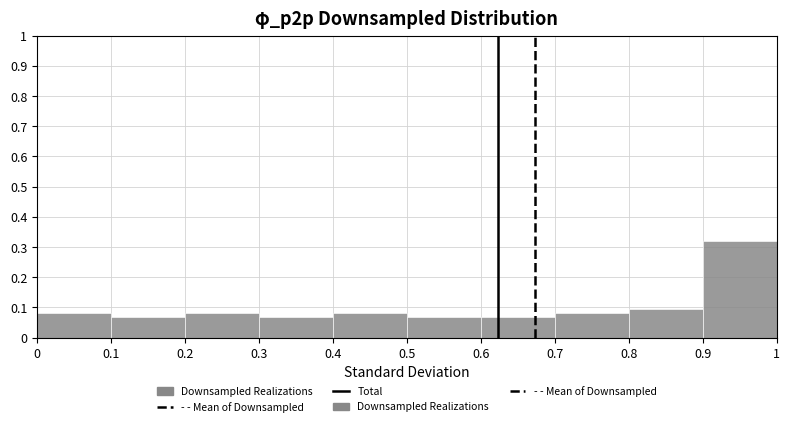

What is the height of the bar covering 0.3 to 0.4 on the x-axis? The values are not printed on the chart, so give them approximately, as read against the axis.

0.07